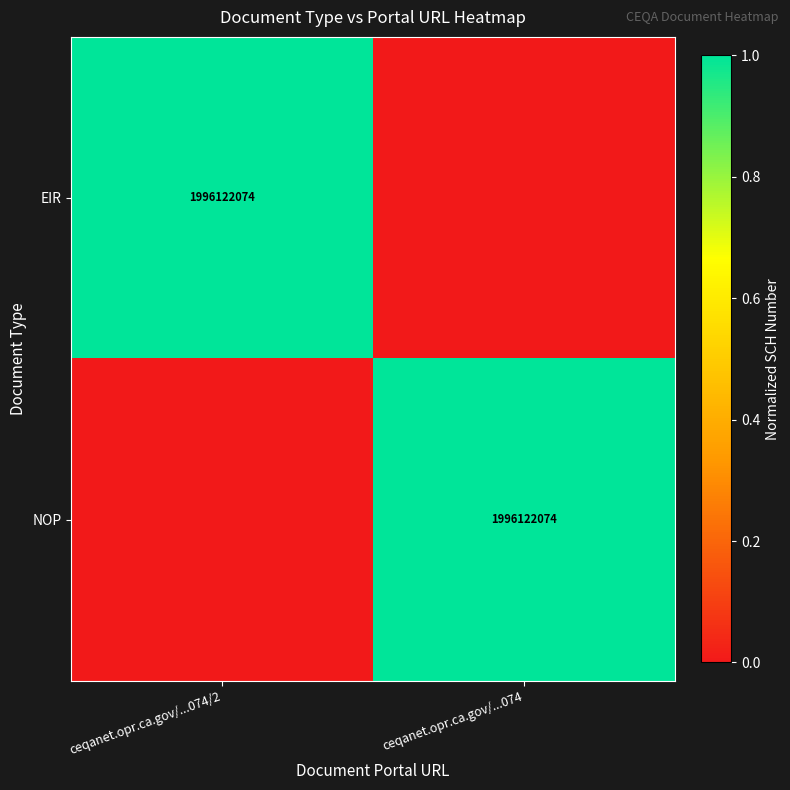

The NOP series shows 1996122074 at ceqanet.opr.ca.gov/...074. True or false?

True